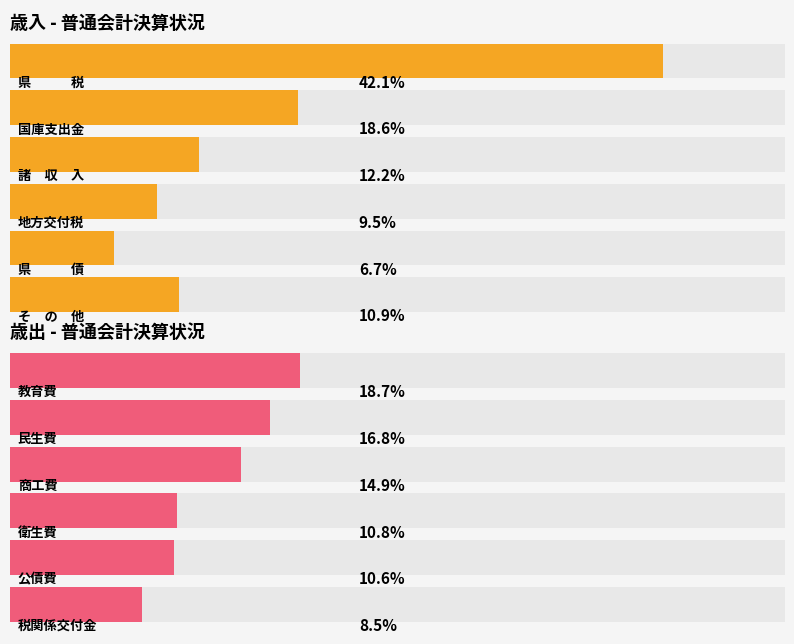

The value of 歳入額 (%) at 4 is 6.7. True or false?

True